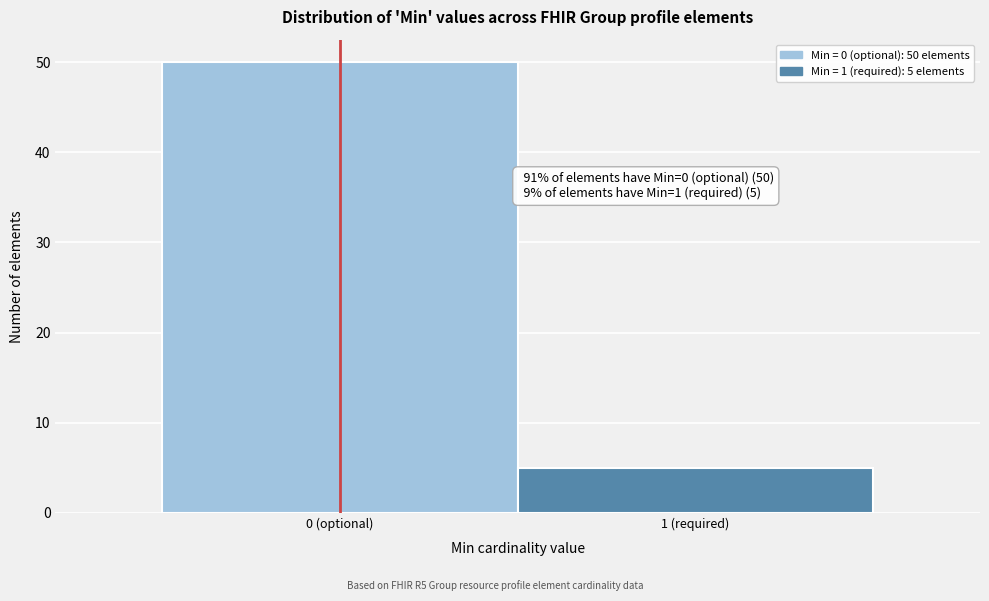

Reading left to right, extract all data points from this chart.

0 (optional)=50	1 (required)=5